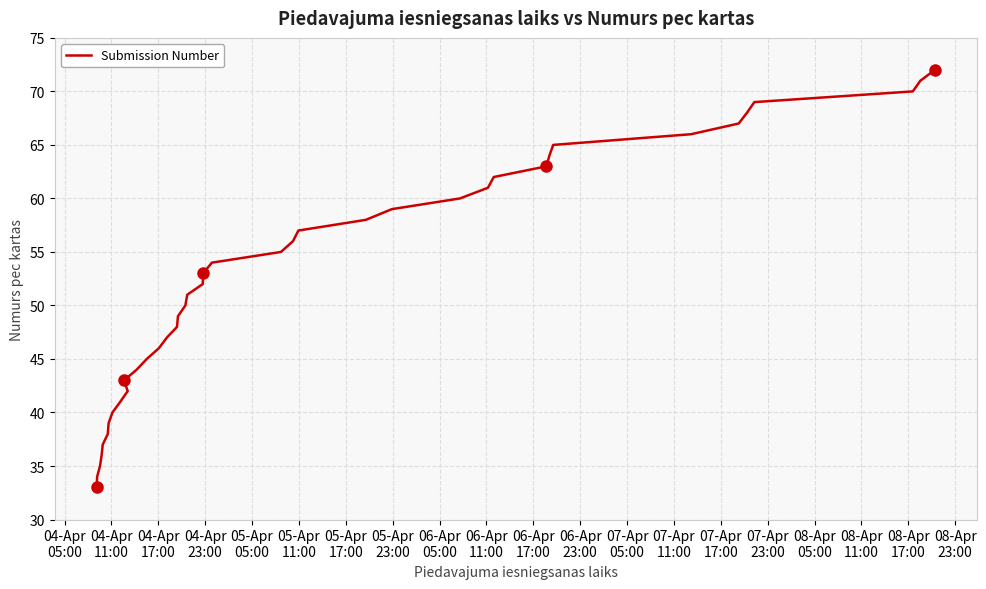

What is the label of the 16th point from the left?

07-Apr
23:00